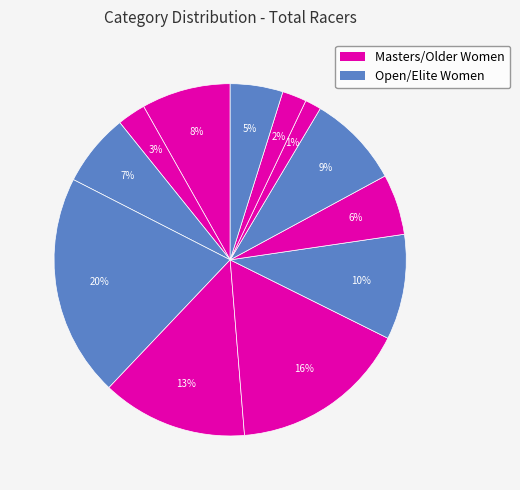

Count the number of slices in the pie.

12